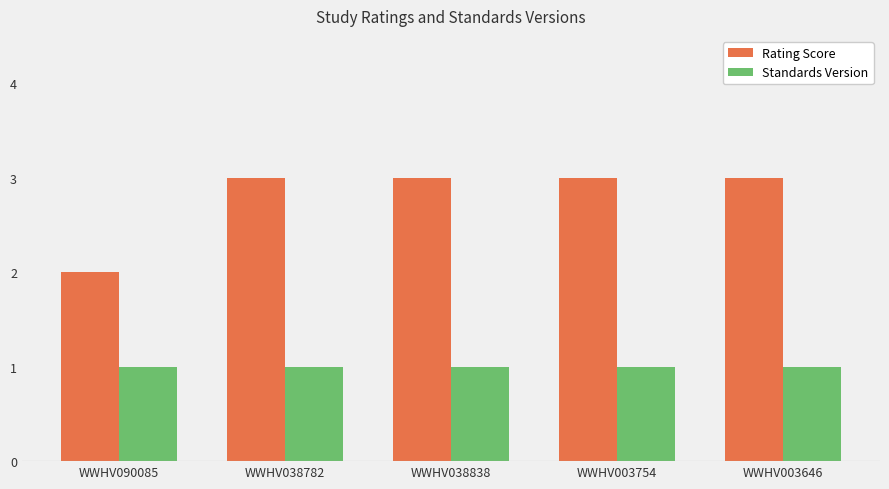

What is the label of the 1st bar from the left?

WWHV090085